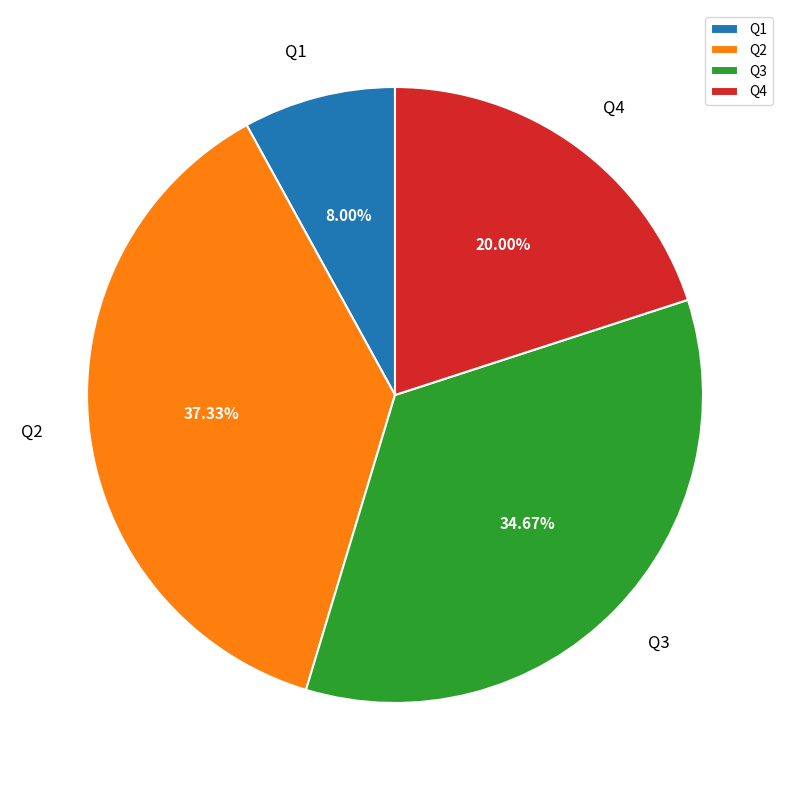

Is it true that Q4 is 6% of the pie?

False